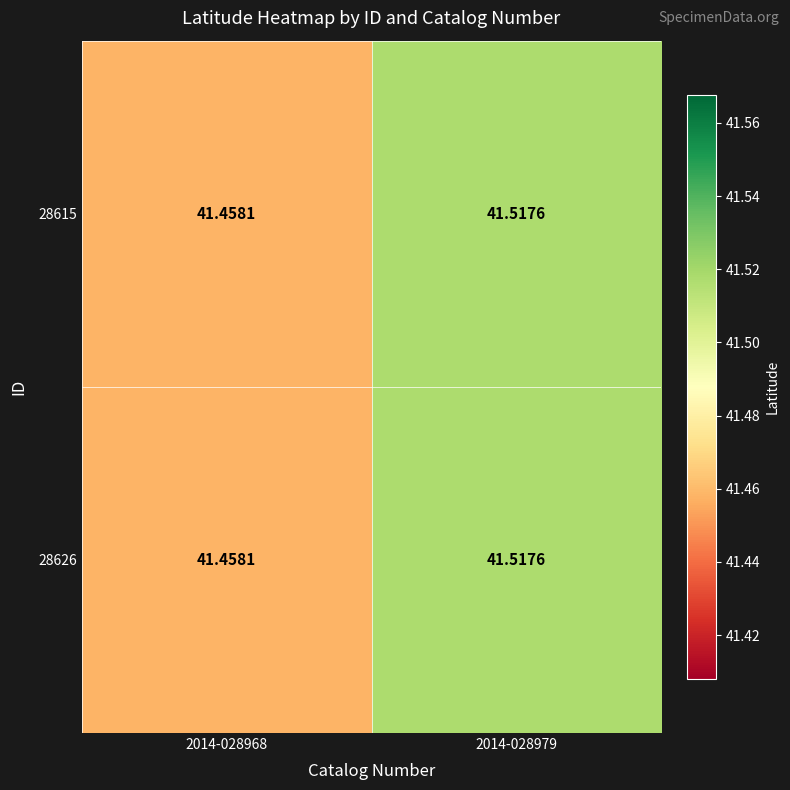

Is the value of 28626 at 2014-028979 greater than the value of 28615 at 2014-028968?

Yes